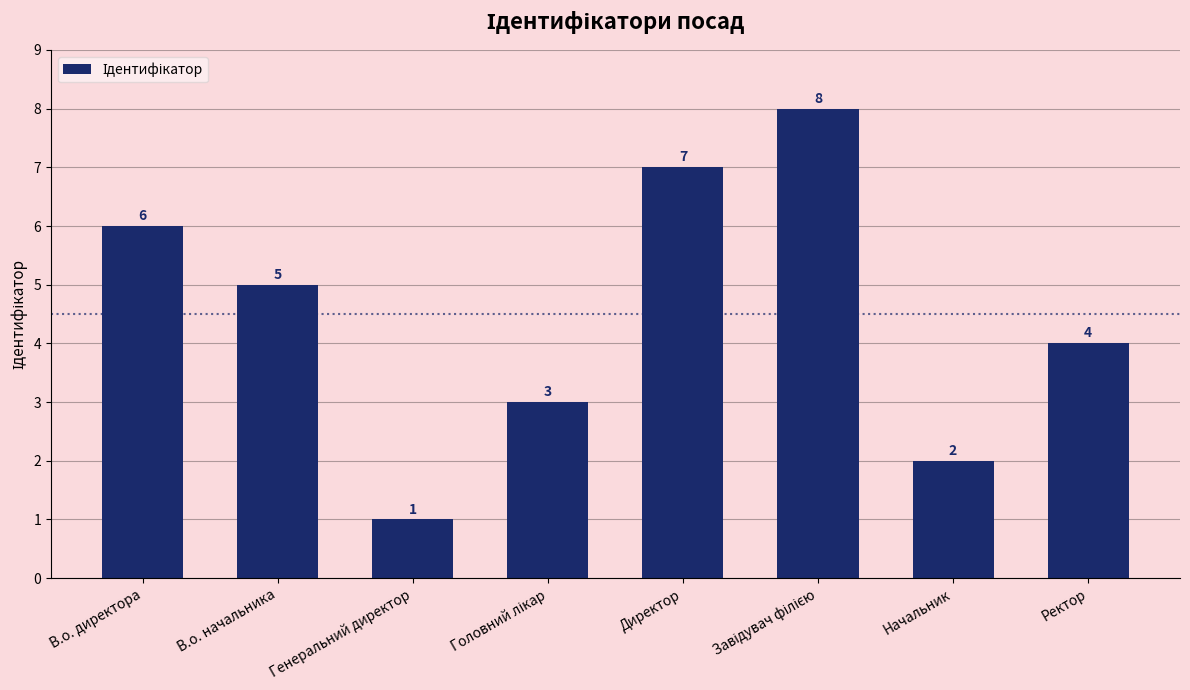

Where does the data first go above 5?

В.о. директора